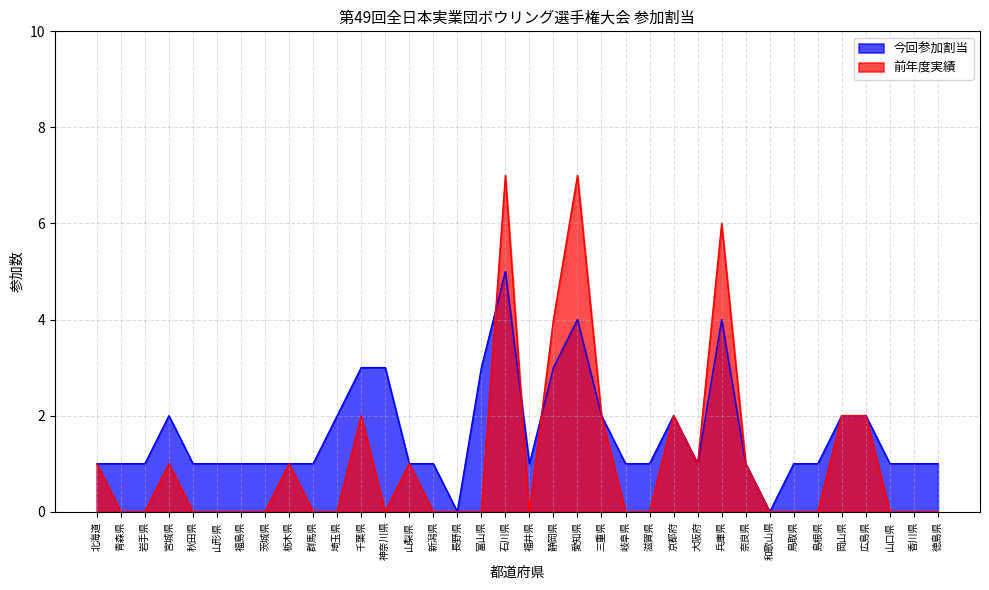

How many intersections are there between 今回参加割当 and 前年度実績?

3